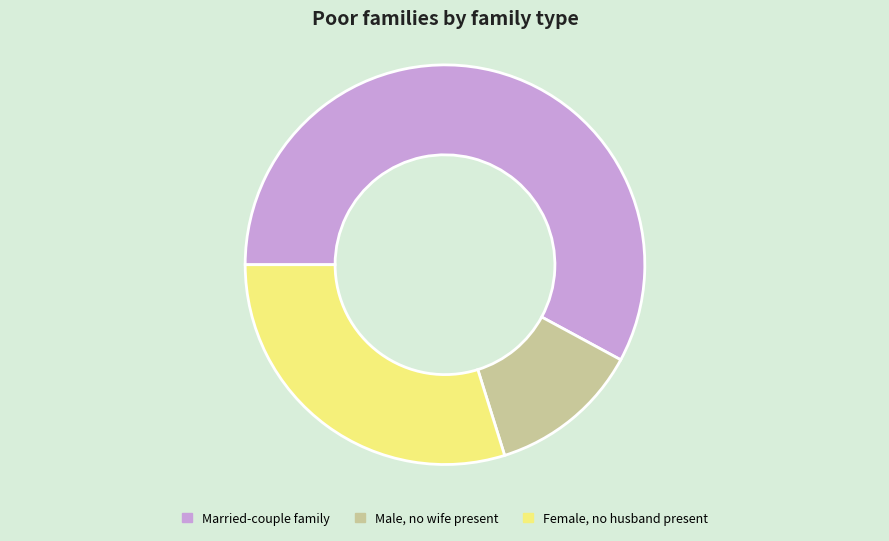

Combined, do Married-couple family and Female, no husband present account for over 50%?

Yes